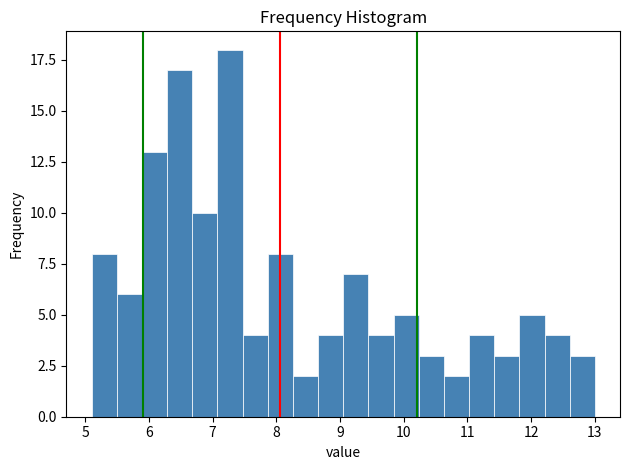

Read against the x-axis, roughly where is the centre of the tallest bar?

7.3